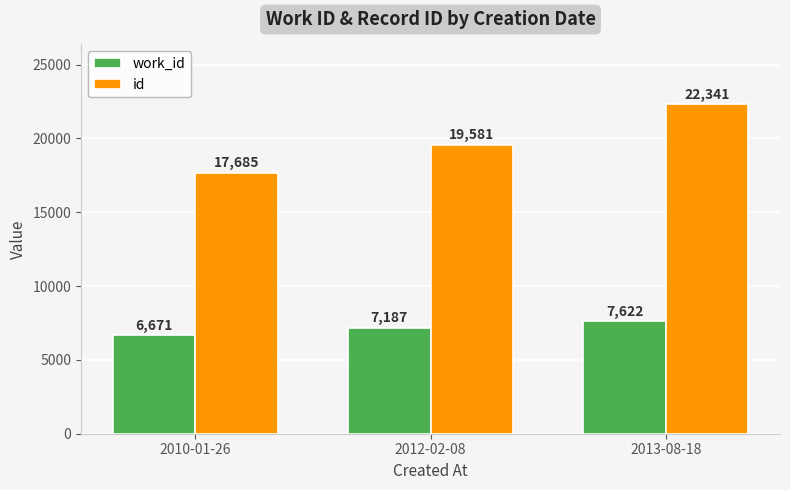

At which category does the chart reach its minimum across all series?

2010-01-26